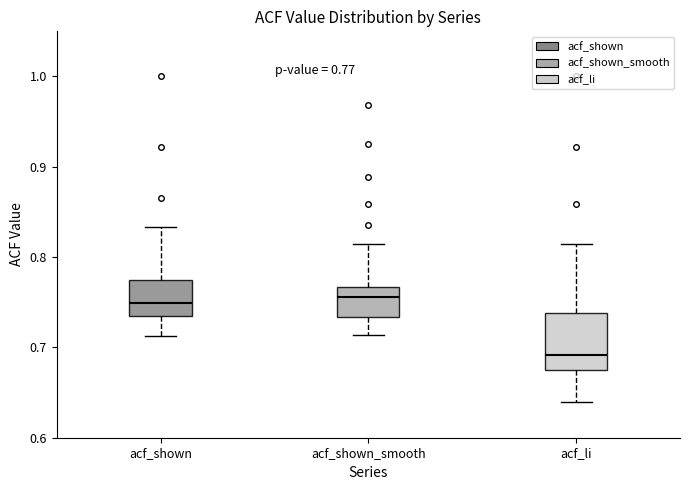

Which box is the tallest, from its lower edge to its upper edge?

acf_li